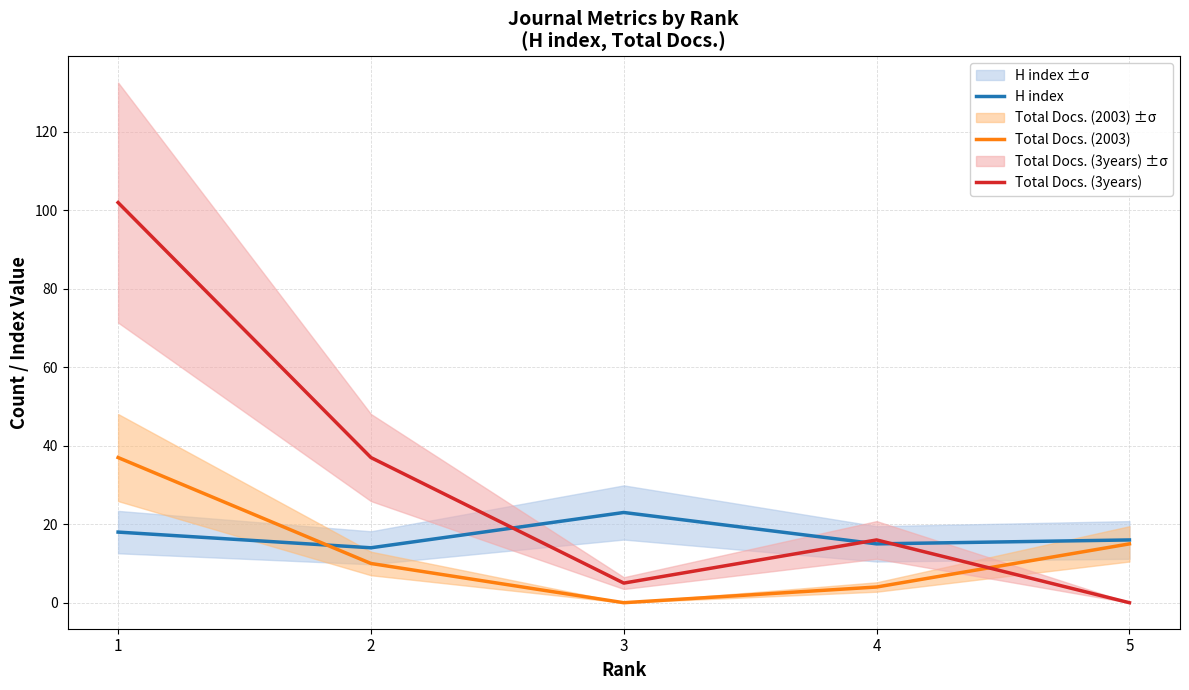

True or false: Total Docs. (3years) has more than 2 points higher than both neighbors.

False